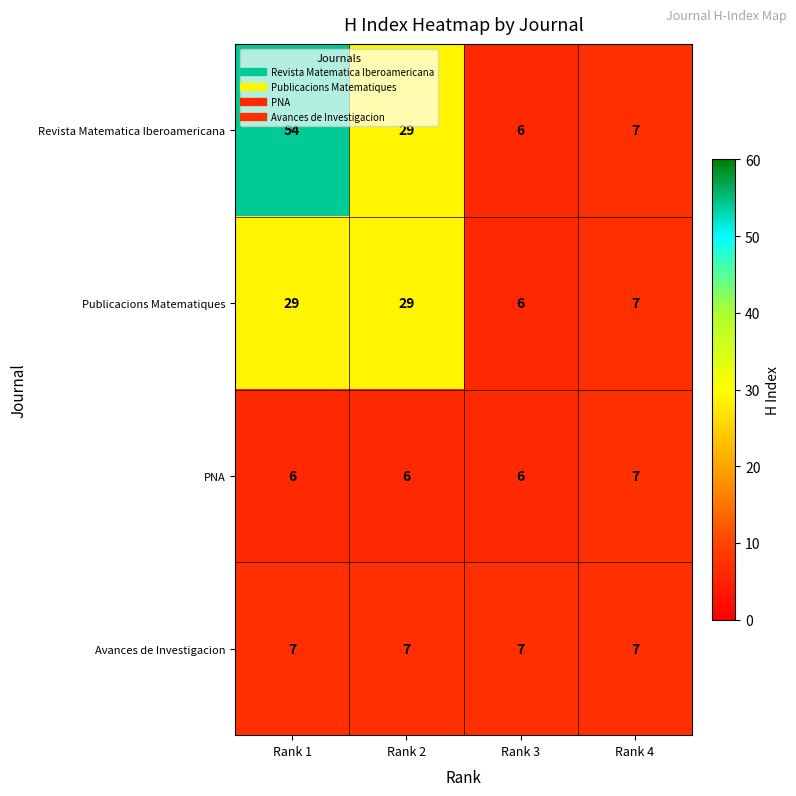

The value of PNA at Rank 3 is 3. True or false?

False